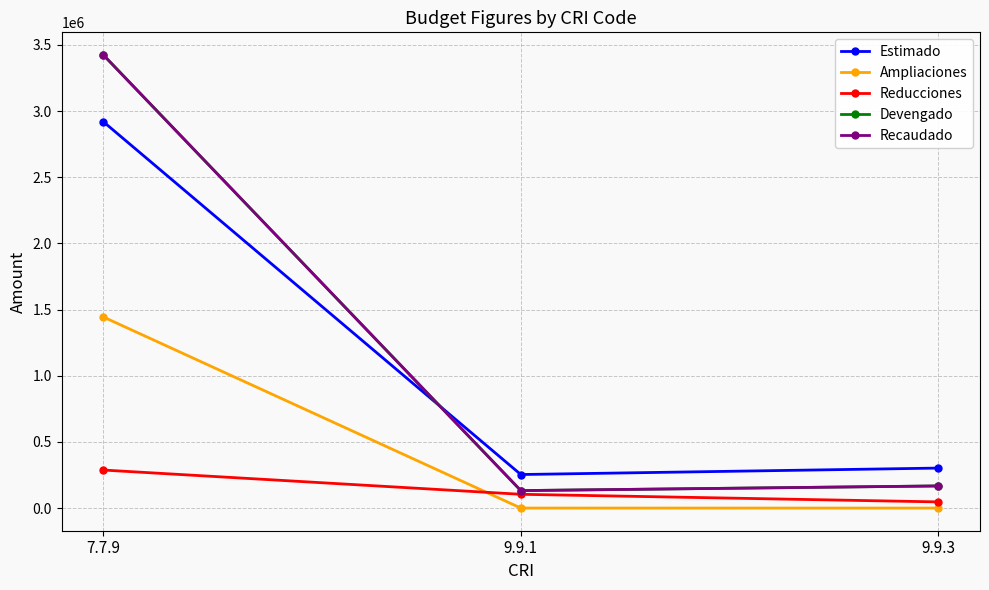

What is the minimum value for Estimado?

253461.7